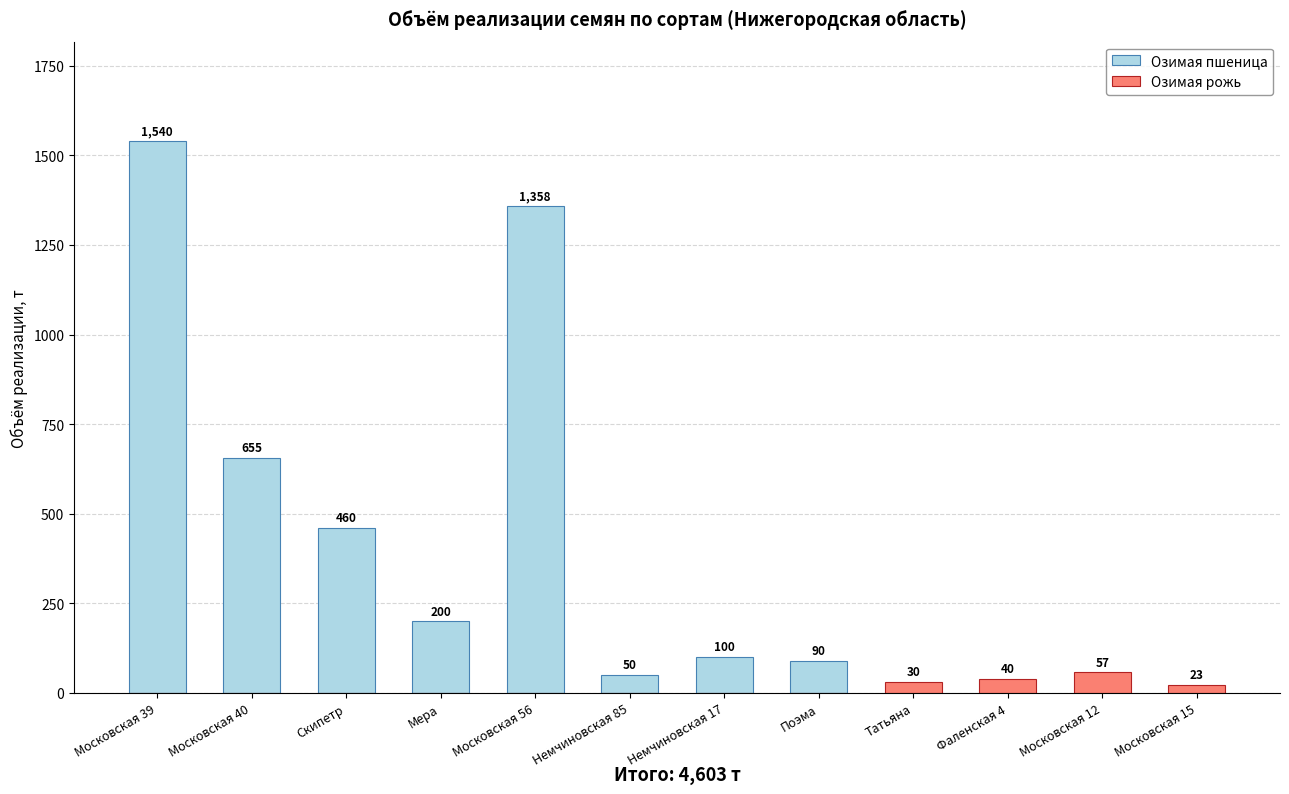

Reading left to right, transcribe all the data shown in this chart.

Озимая пшеница: 1540	655	460	200	1358	50	100	90	0	0	0	0
Озимая рожь: 0	0	0	0	0	0	0	0	30	40	57	23